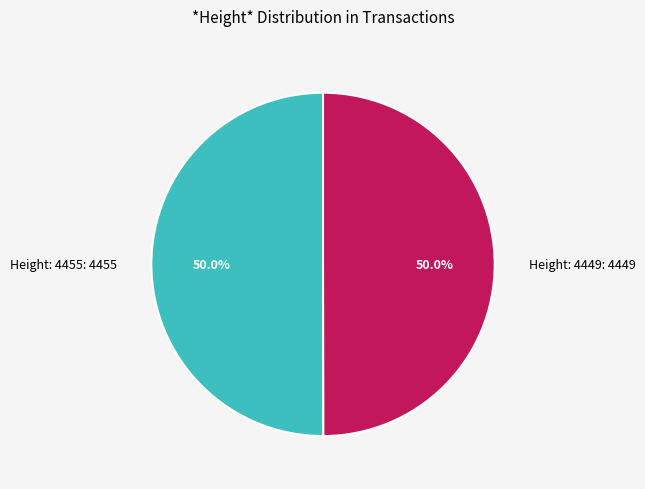

To the nearest percent, what is the average slice percentage?

50%